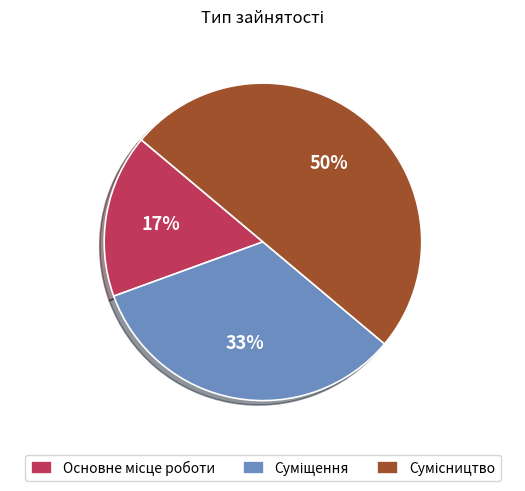

To the nearest percent, what is the difference between the largest and smallest slice percentages?

33%